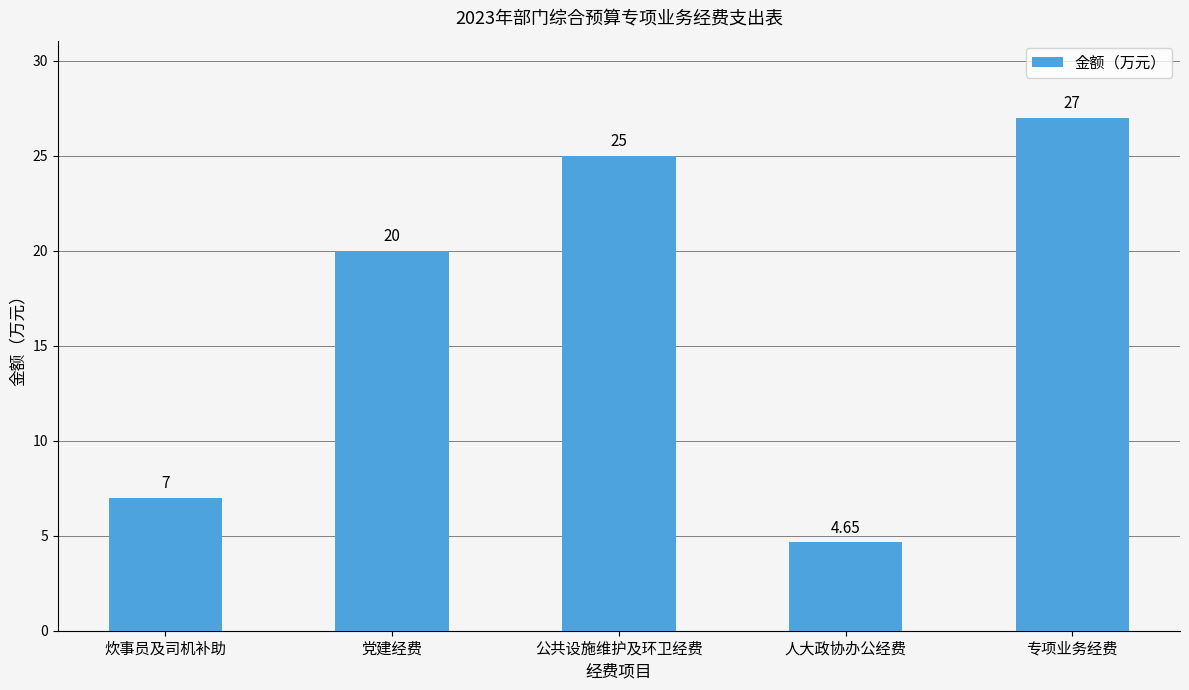

What position from the right is 党建经费?

4